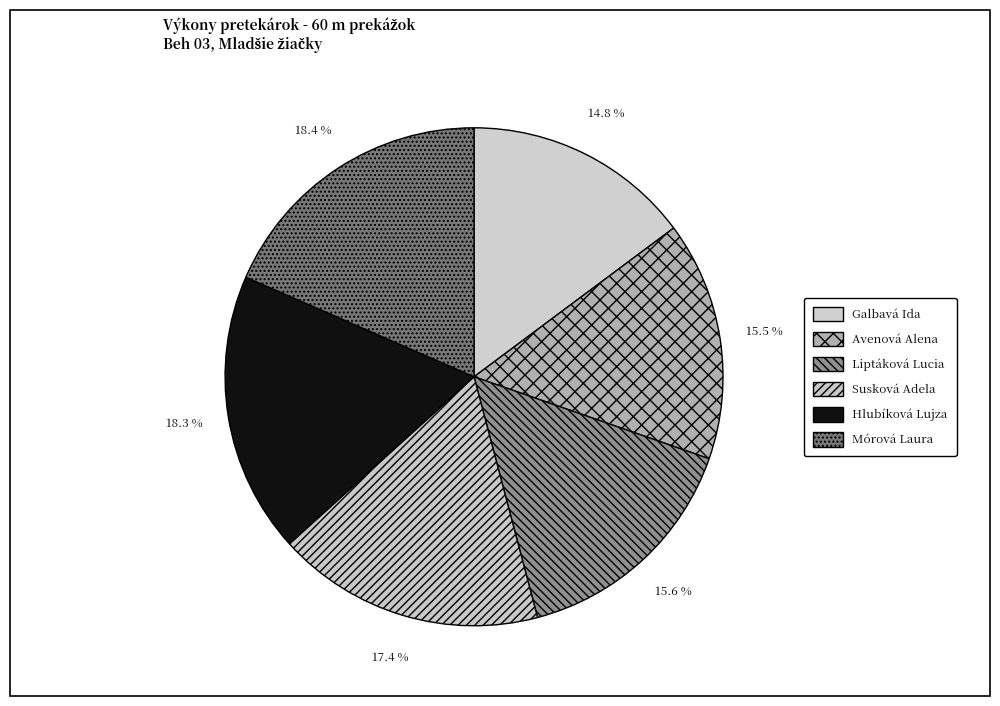

To the nearest percent, what is the combined percentage of Hlubíková Lujza and Liptáková Lucia?

34%